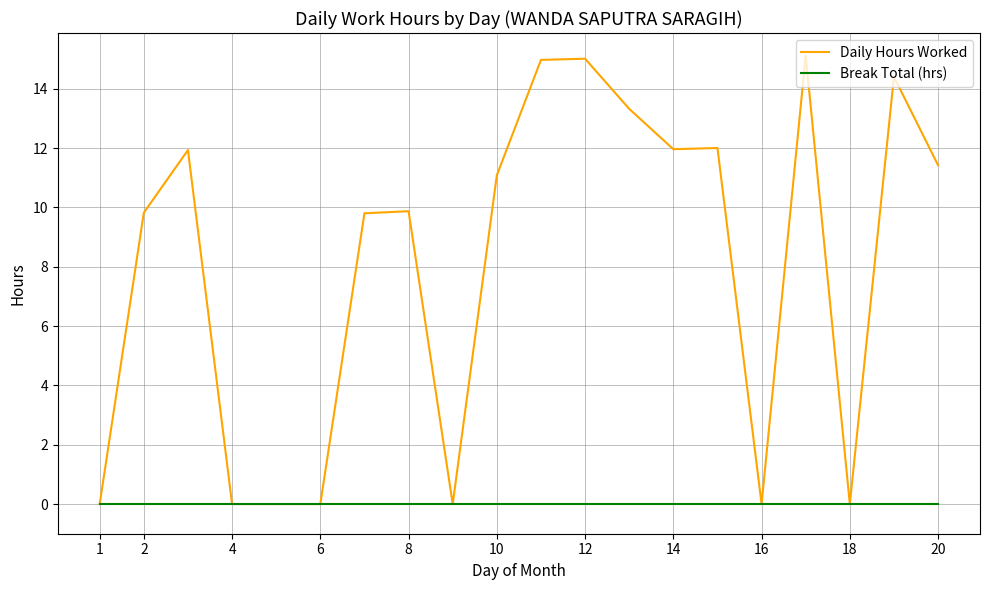

How many values in the Daily Hours Worked series exceed 11?

10